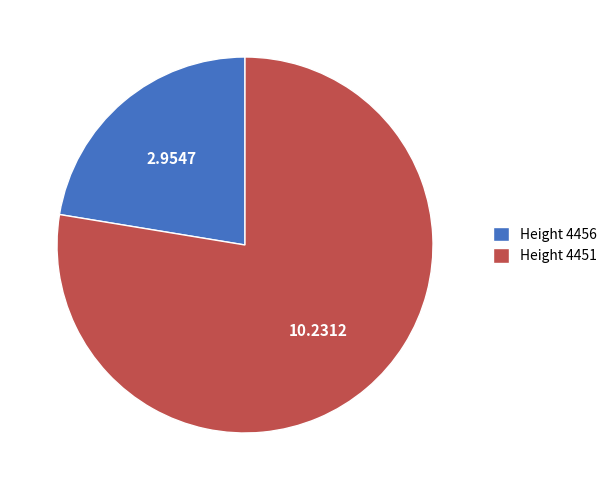

Rank the categories by value from highest to lowest.

Height 4451, Height 4456